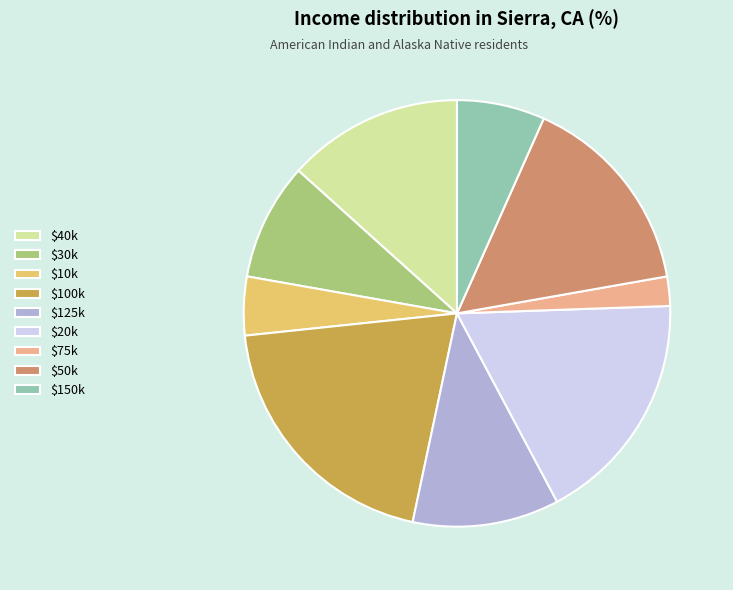

Which category has the biggest portion of the pie?

$100k